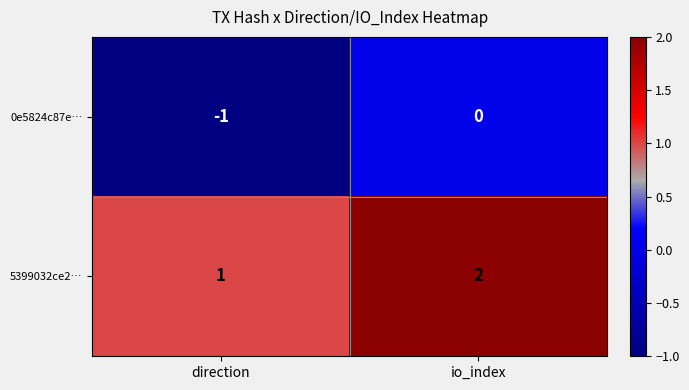

Reading right to left, list all the values displayed in this chart.

0e5824c87e…: io_index=0	direction=-1
5399032ce2…: io_index=2	direction=1